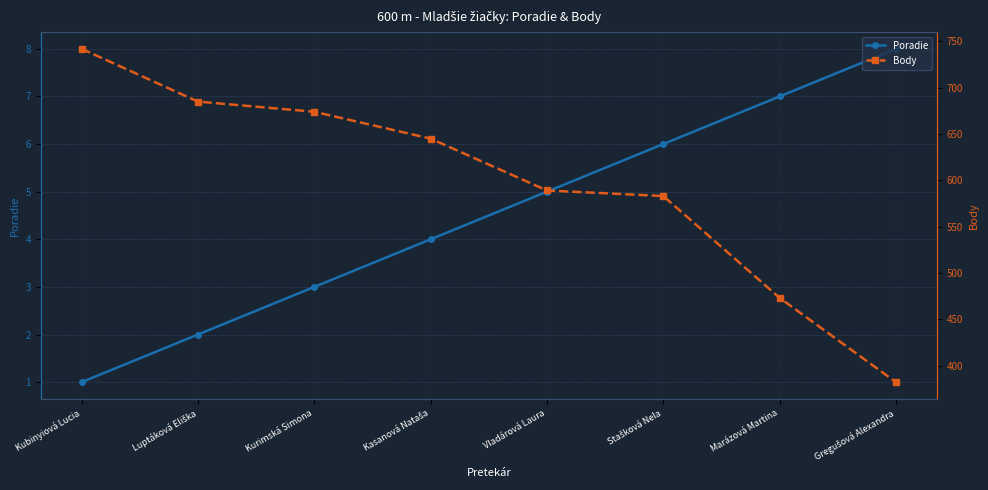

True or false: Poradie and Body cross at least once.

False